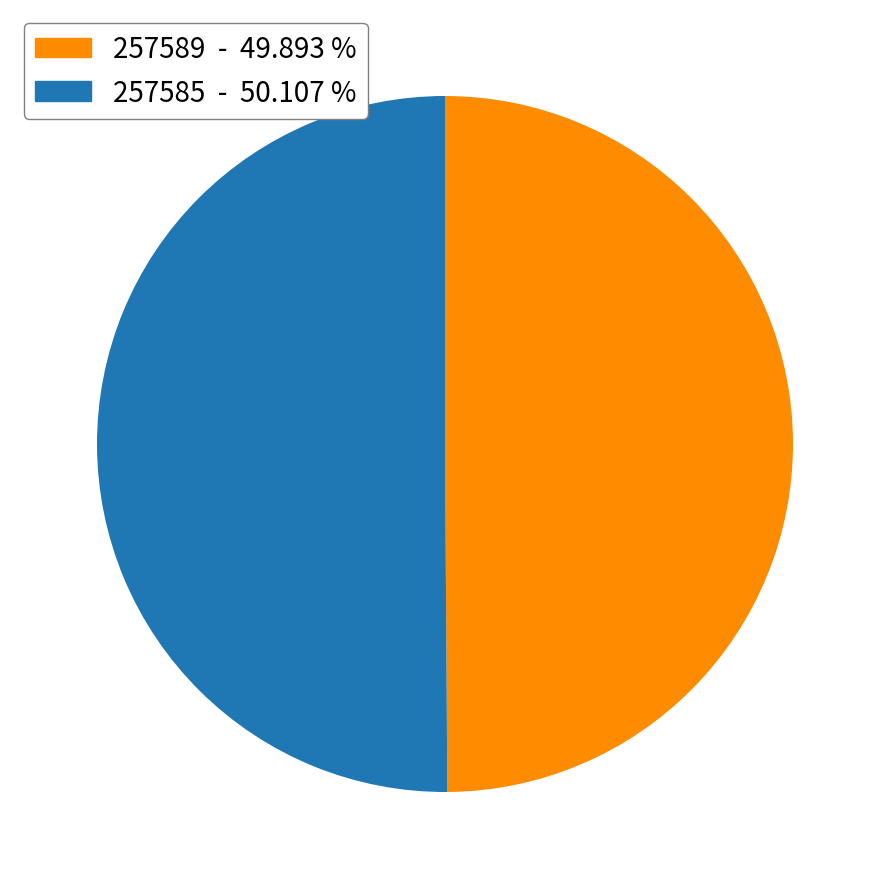

What is the ratio of the value at 257585 to the value at 257589?

1.0